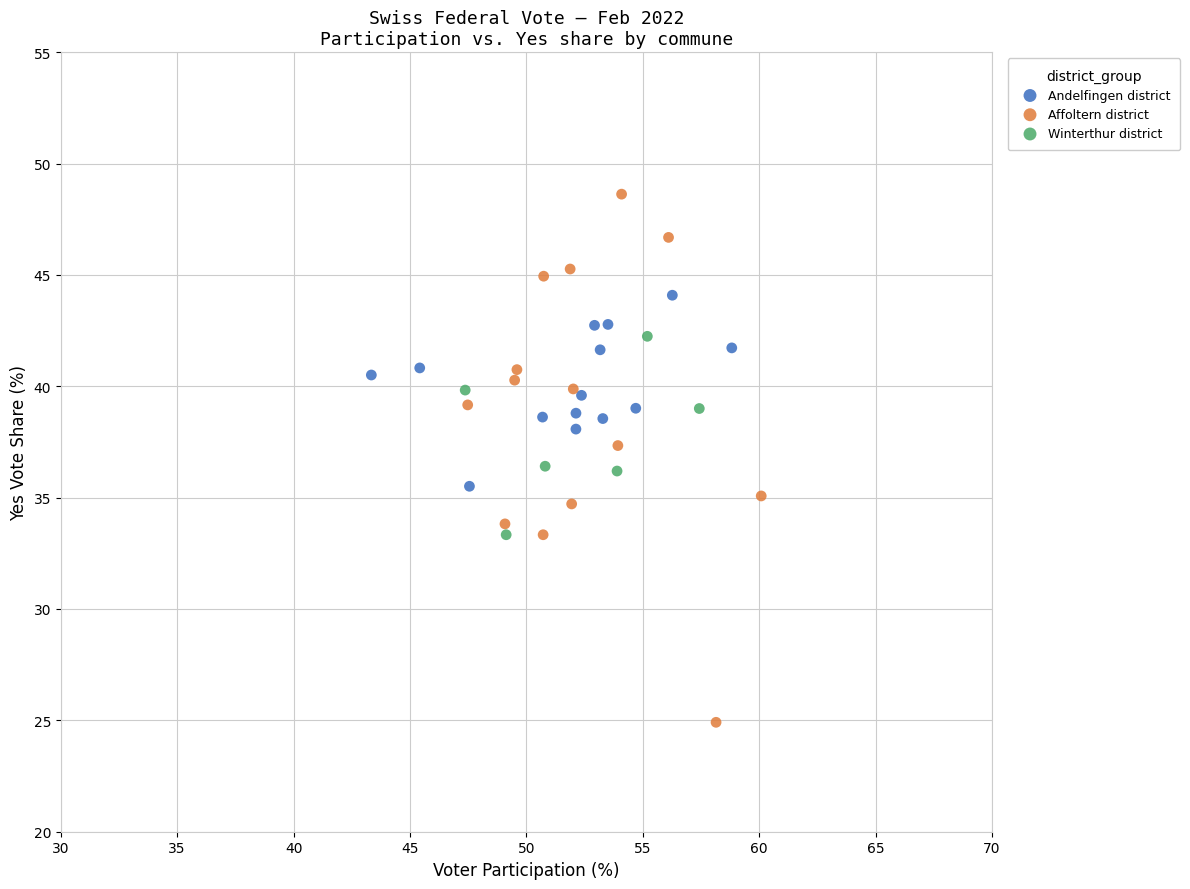

Which series reaches the maximum Y coordinate?

Affoltern district